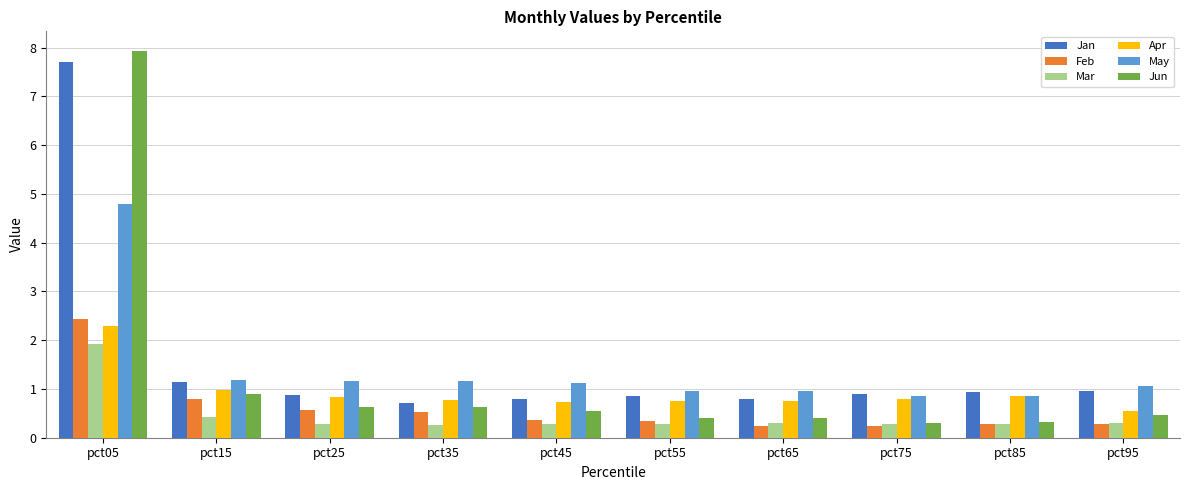

Count the number of categories in the chart.

10